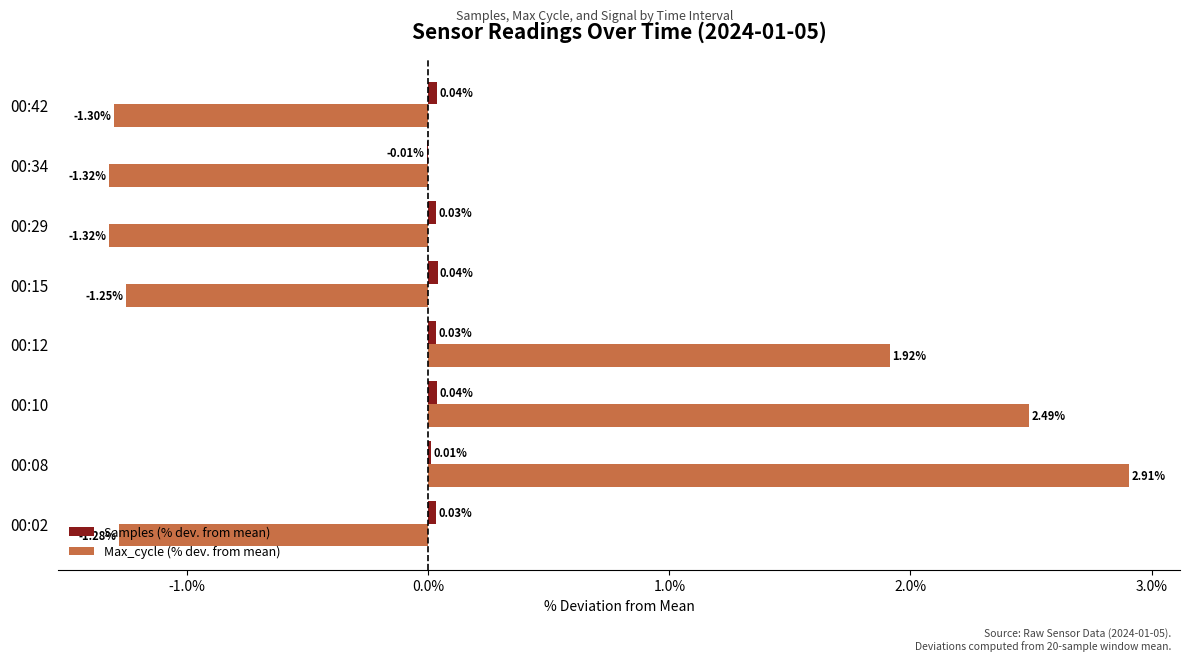

Between 00:02 and 00:42, which series saw the biggest shift?

Max_cycle (% dev. from mean)